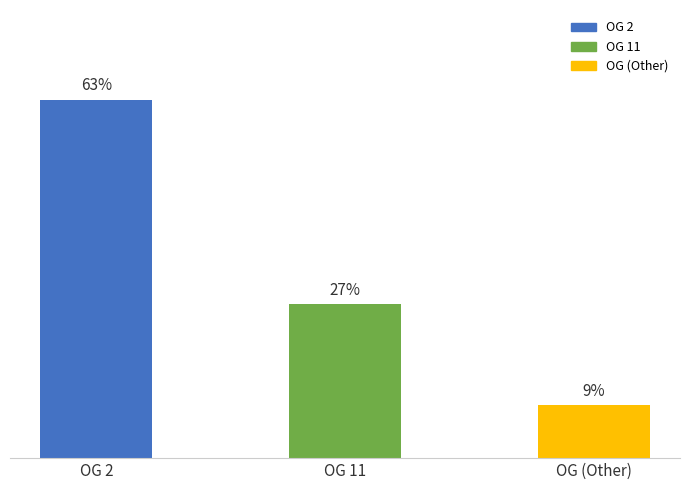

The value at OG 11 is 43.9. True or false?

False